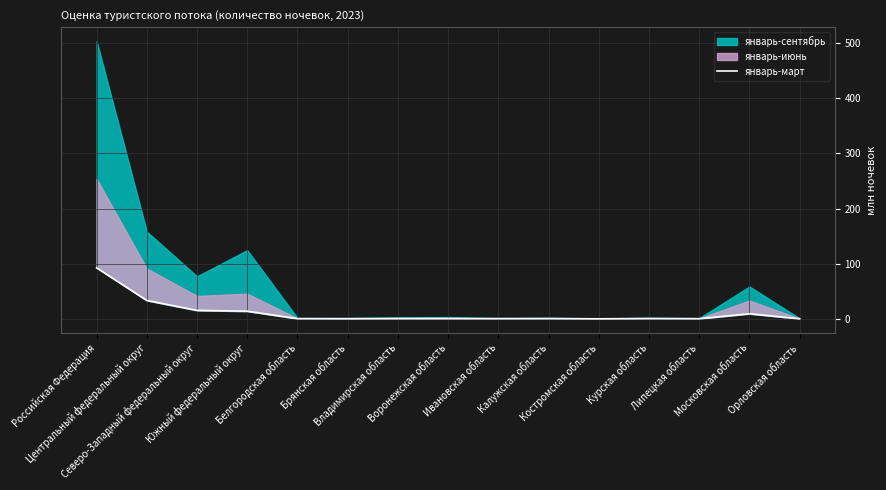

The chart shows a value of 9.5 at Южный федеральный округ. True or false?

False